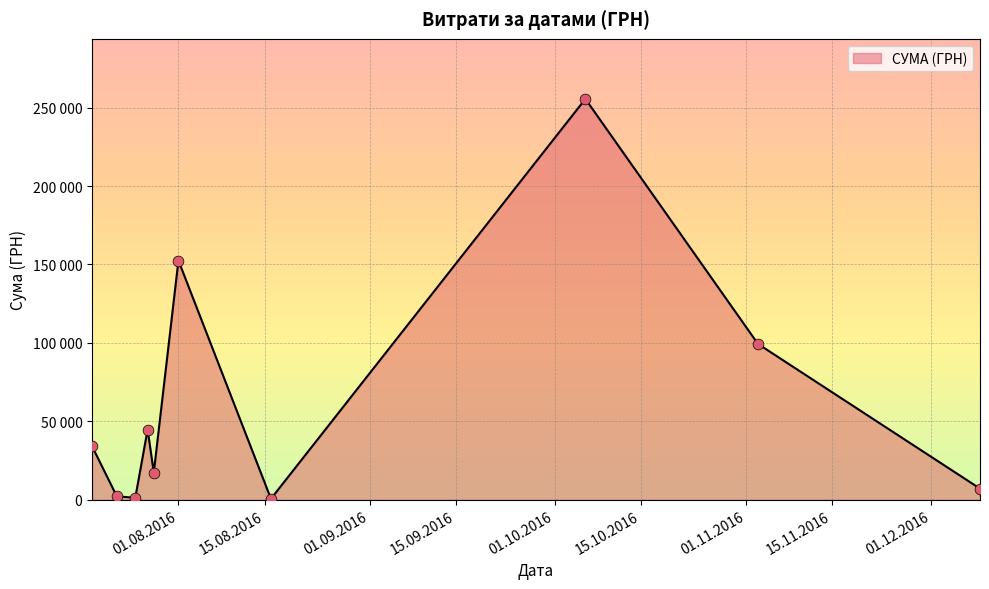

Does the chart have visible grid lines?

Yes